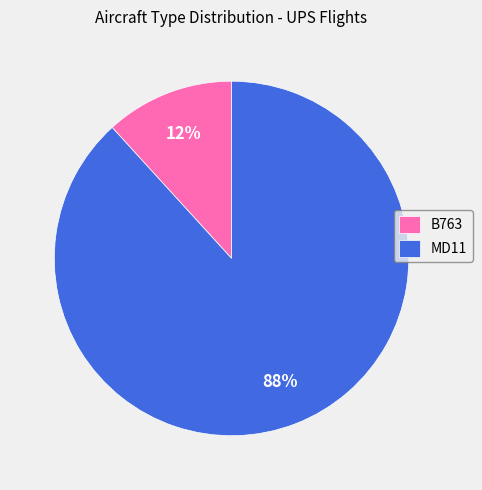

What is the smallest slice in the pie chart?

B763